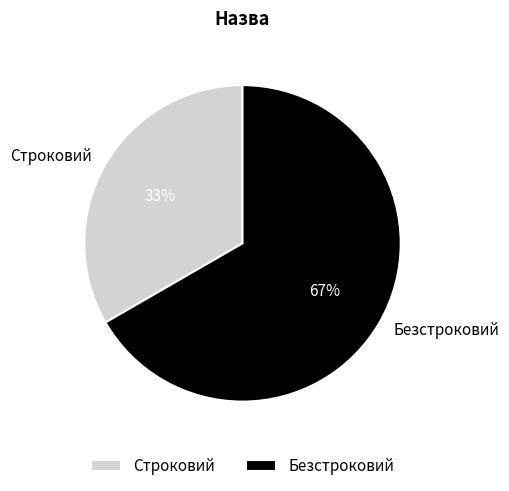

How many slices are in this pie chart?

2